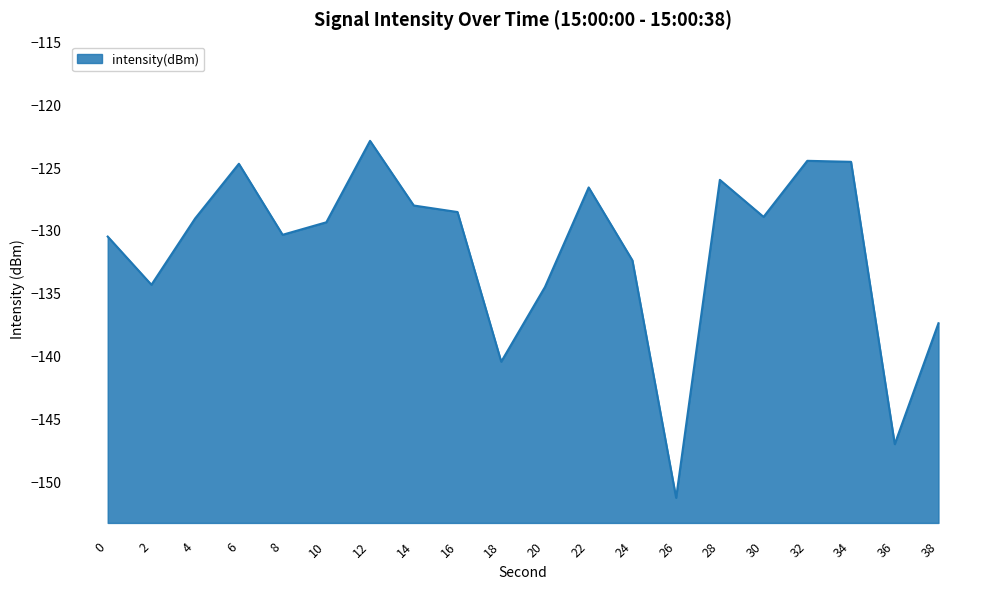

What is the smallest value displayed?

-151.3